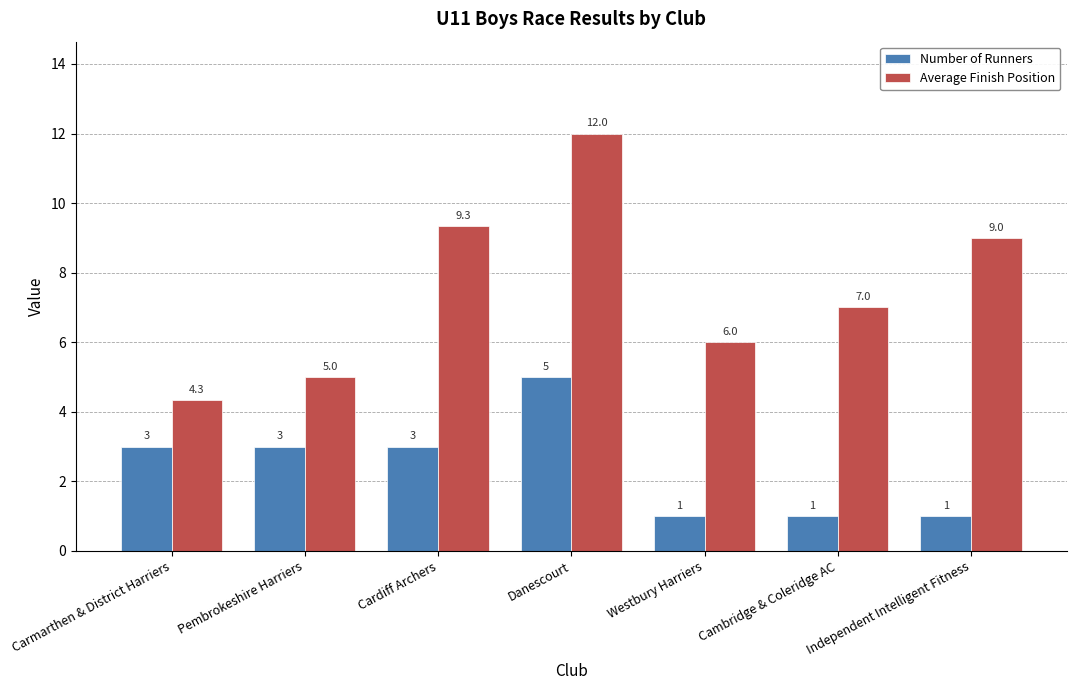

How many distinct data groups are displayed?

2